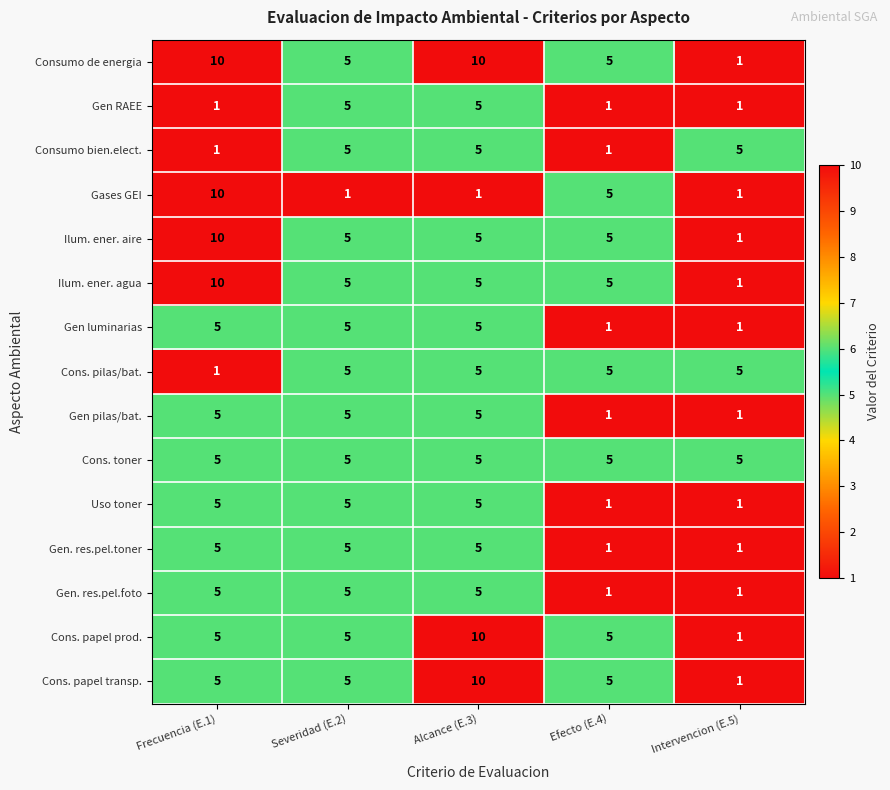

What is the sum of all Gases GEI values?

18